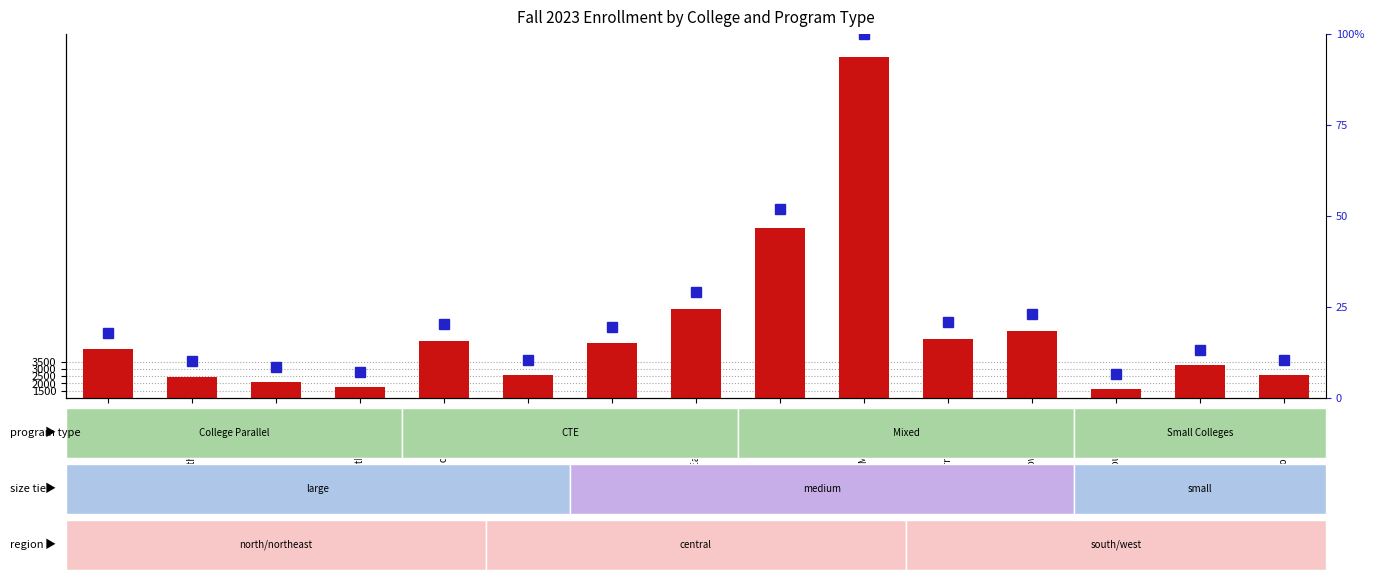

What is the label of the 5th bar from the right?

Western Iowa Tech